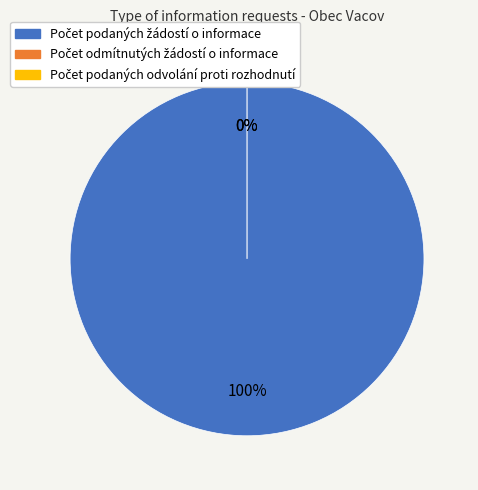

To the nearest percent, what percentage of the pie is Počet podaných žádostí o informace?

100%